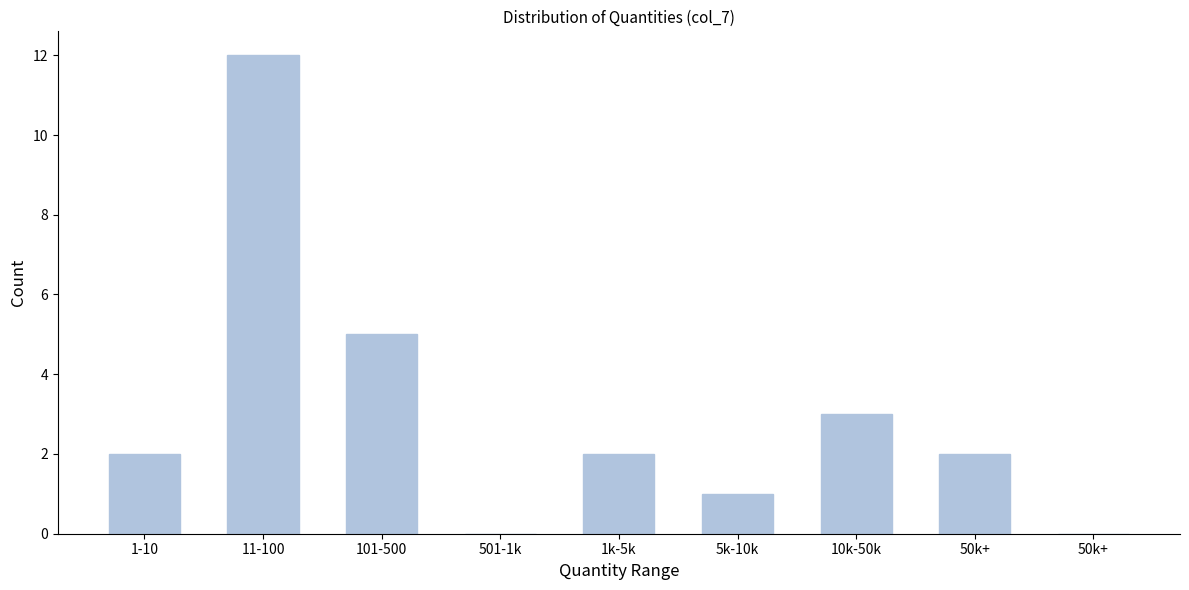

Are the bars horizontal?

No